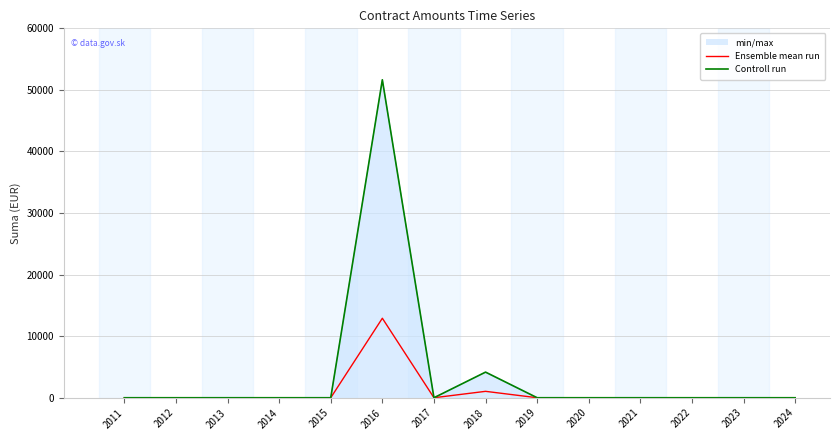

True or false: Ensemble mean run and Controll run intersect in this chart.

False